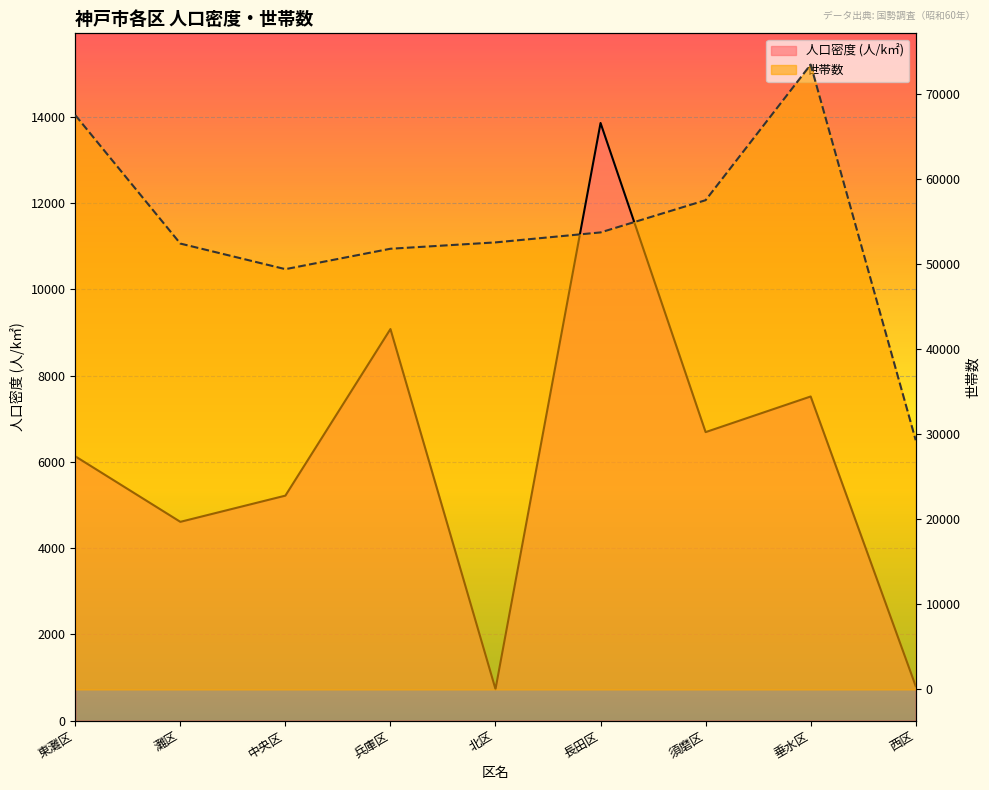

At which category is the sum across all series the highest?

垂水区